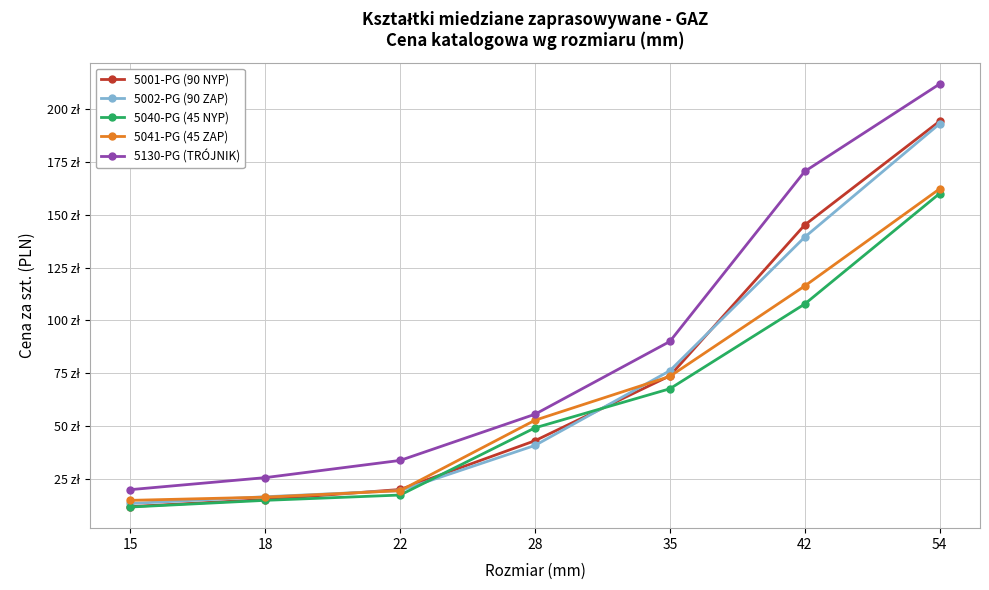

What is the total value across all series at 28?

241.1